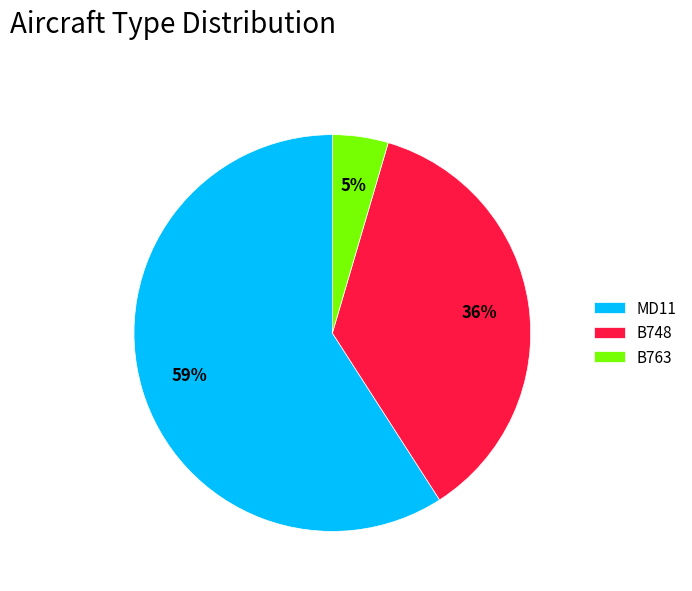

Between B763 and MD11, which is larger?

MD11